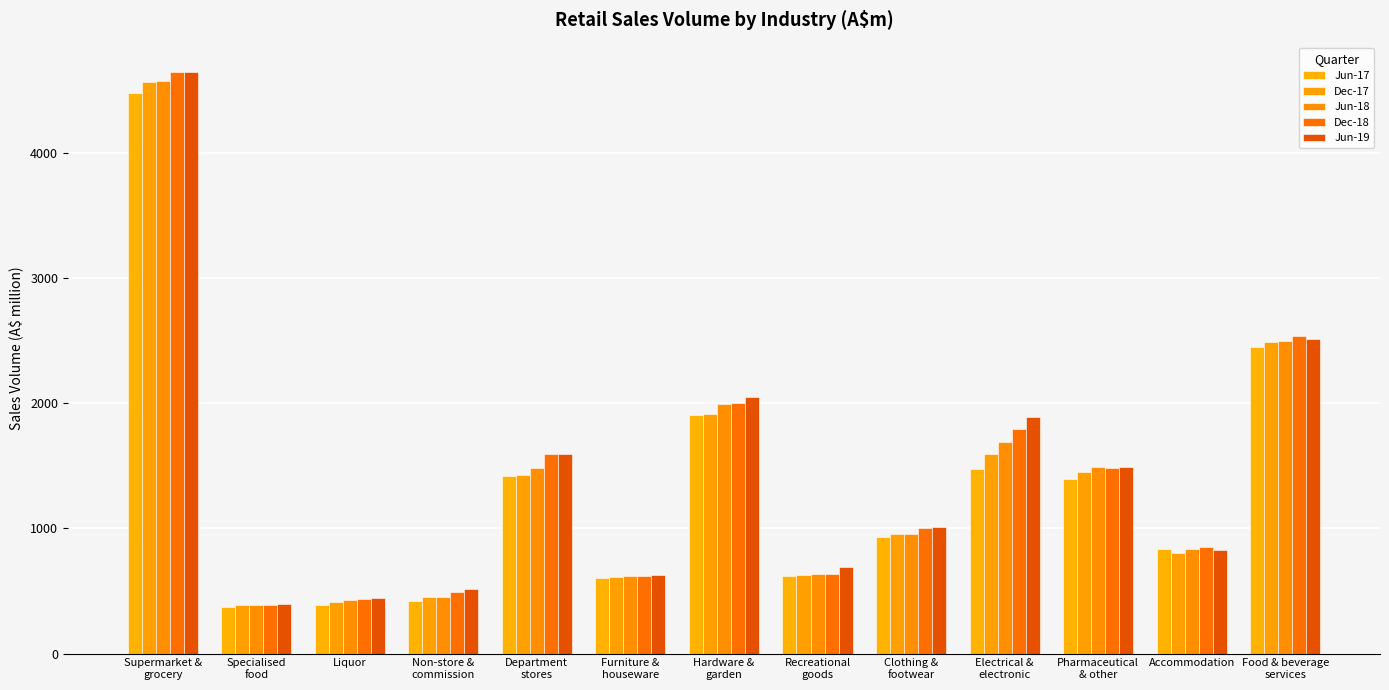

At how many categories does at least one series exceed 2661?

1